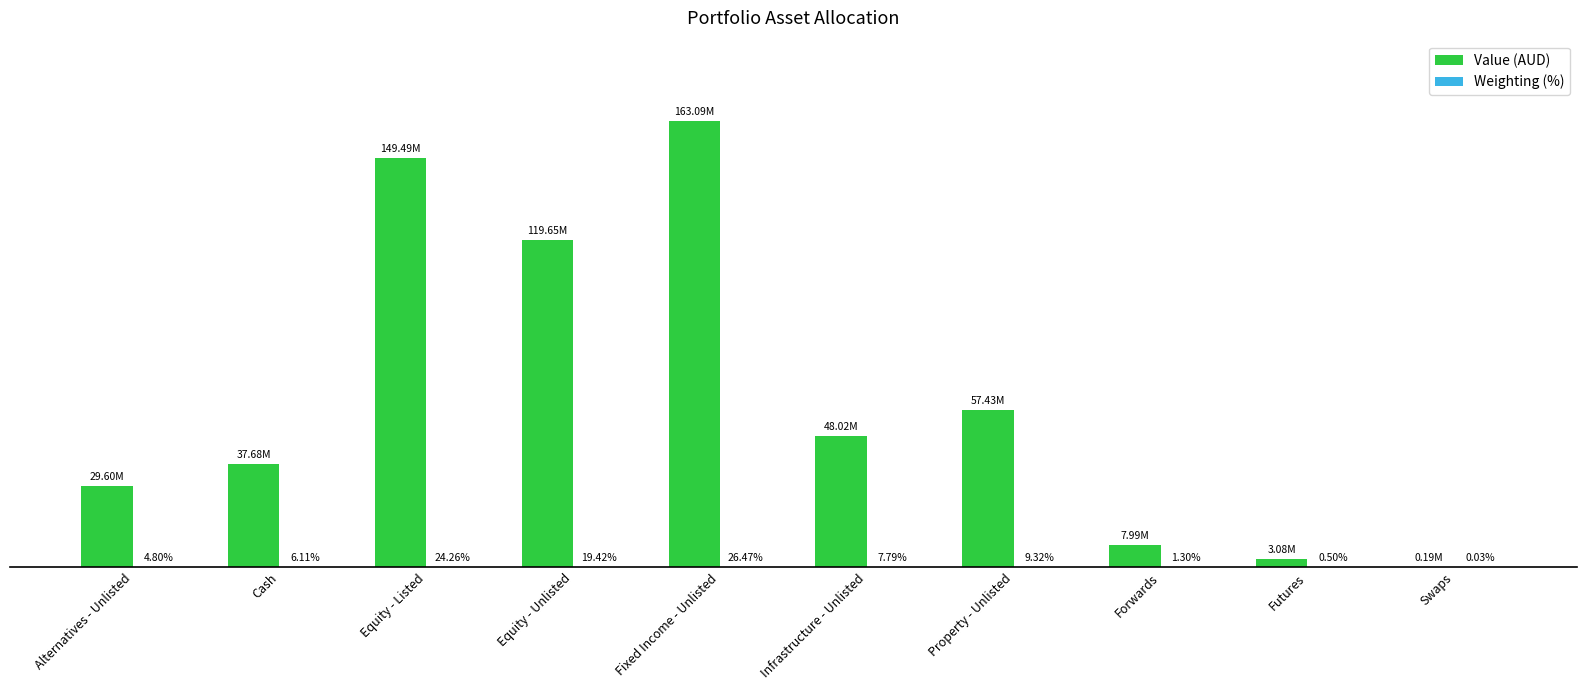

Are the bars grouped side by side (vs. stacked)?

Yes